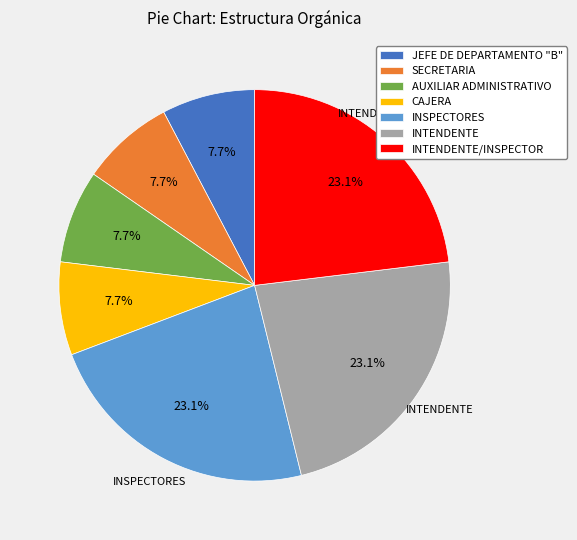

To the nearest percent, what portion does JEFE DE DEPARTAMENTO "B" represent?

8%